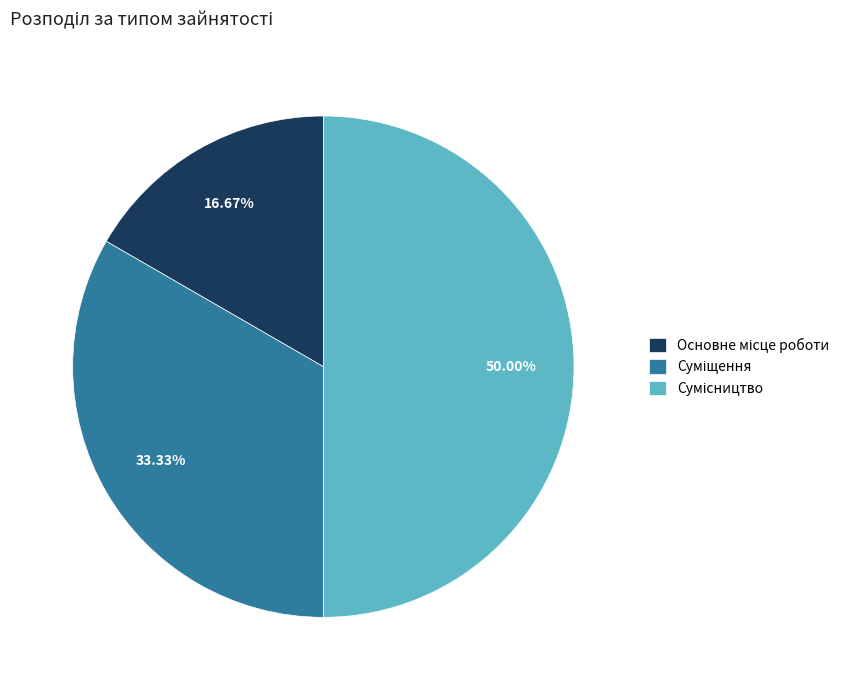

To the nearest percent, what is the average slice percentage?

33%